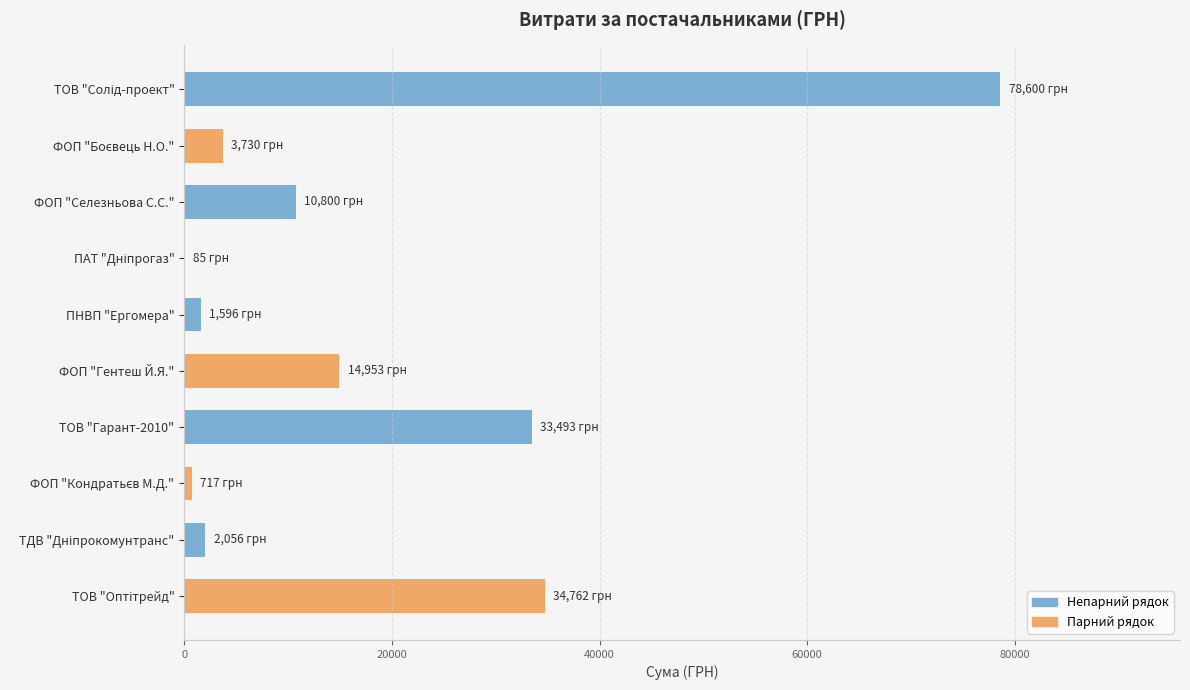

What is the sum of all values?

180792.2